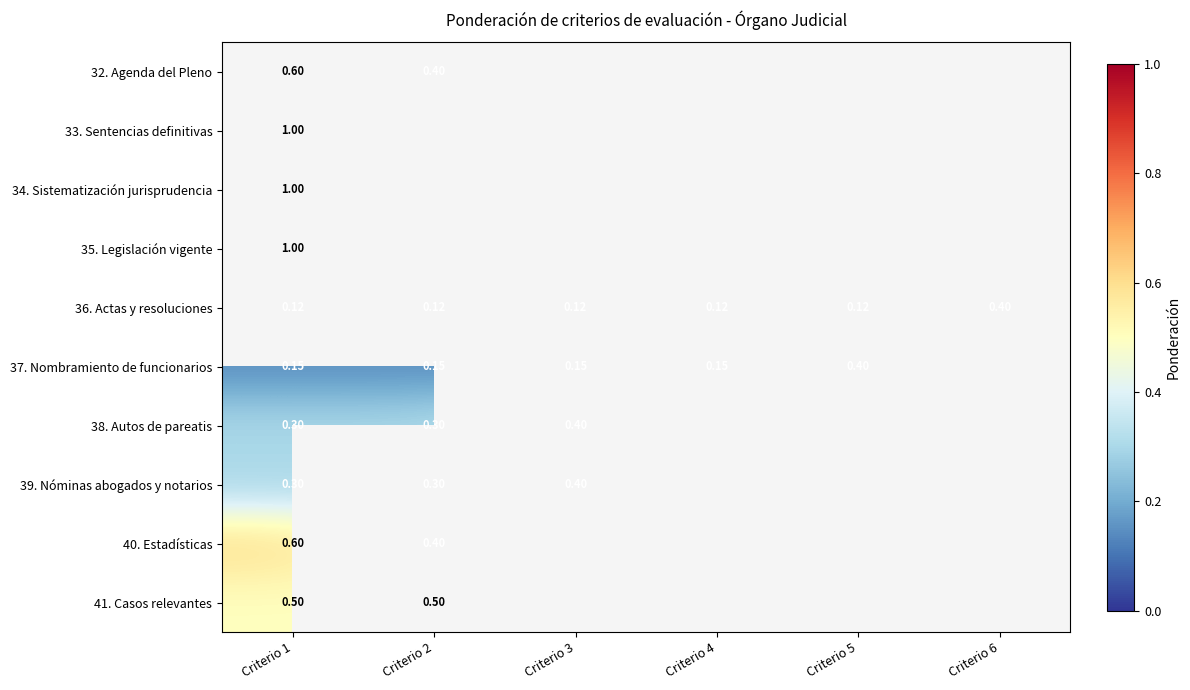

How many values in the 37. Nombramiento de funcionarios series exceed 0?

5